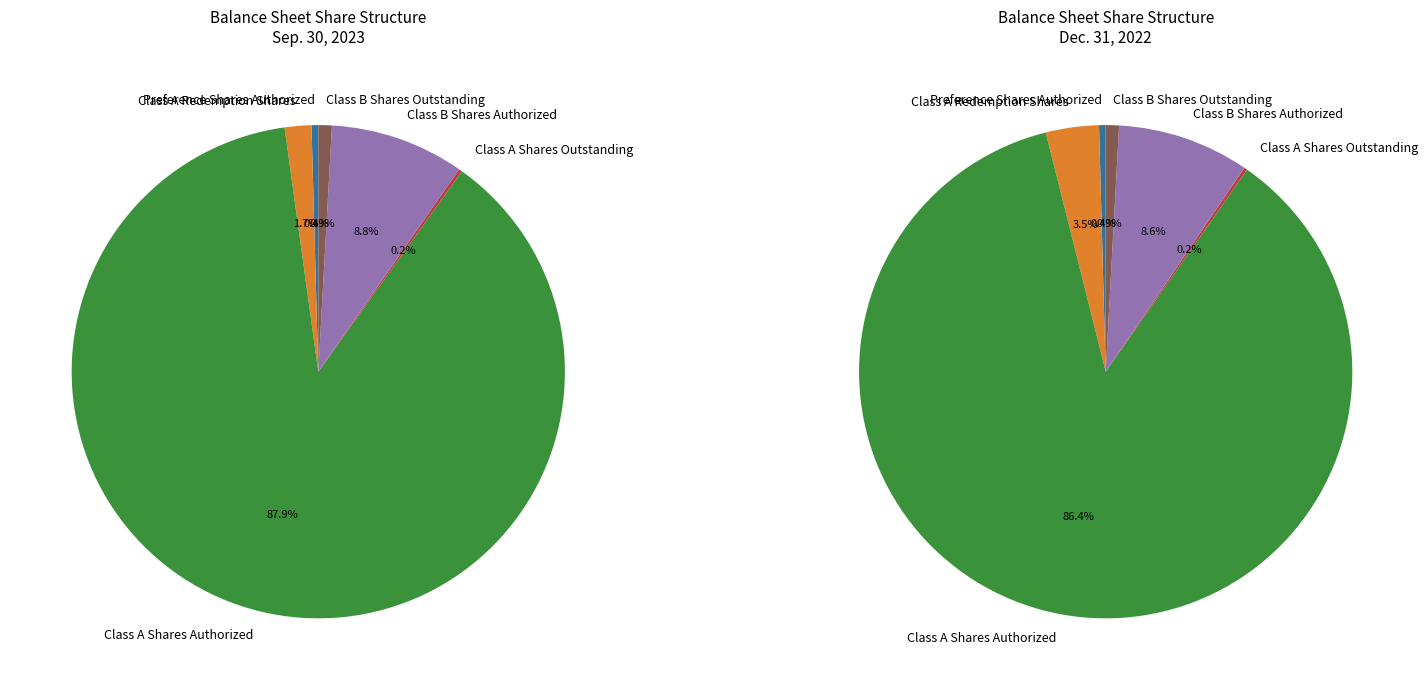

How many segments does this pie chart have?

6